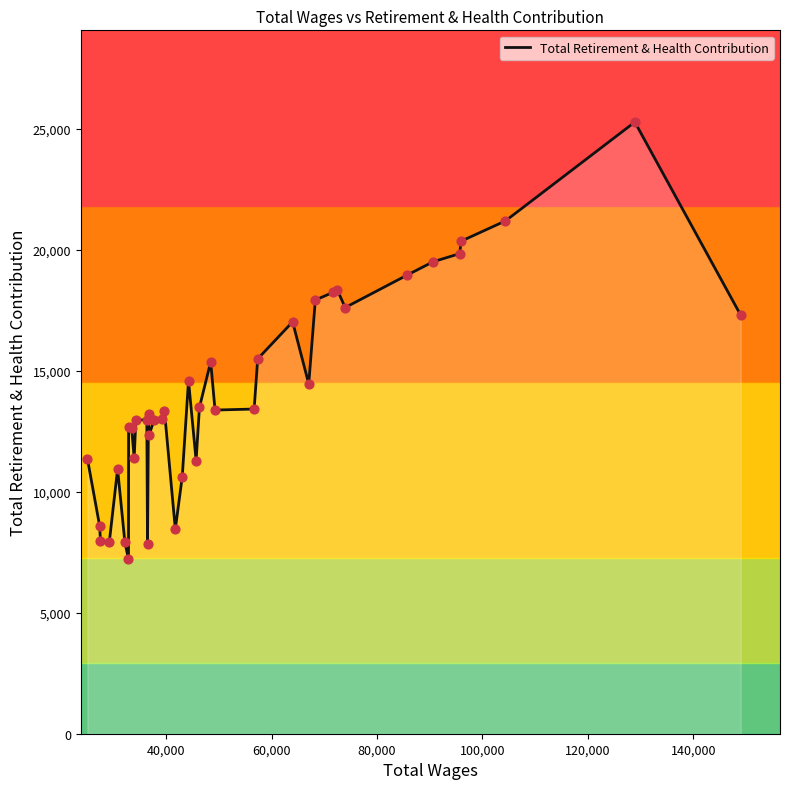

What is the minimum value shown in the chart?

7215